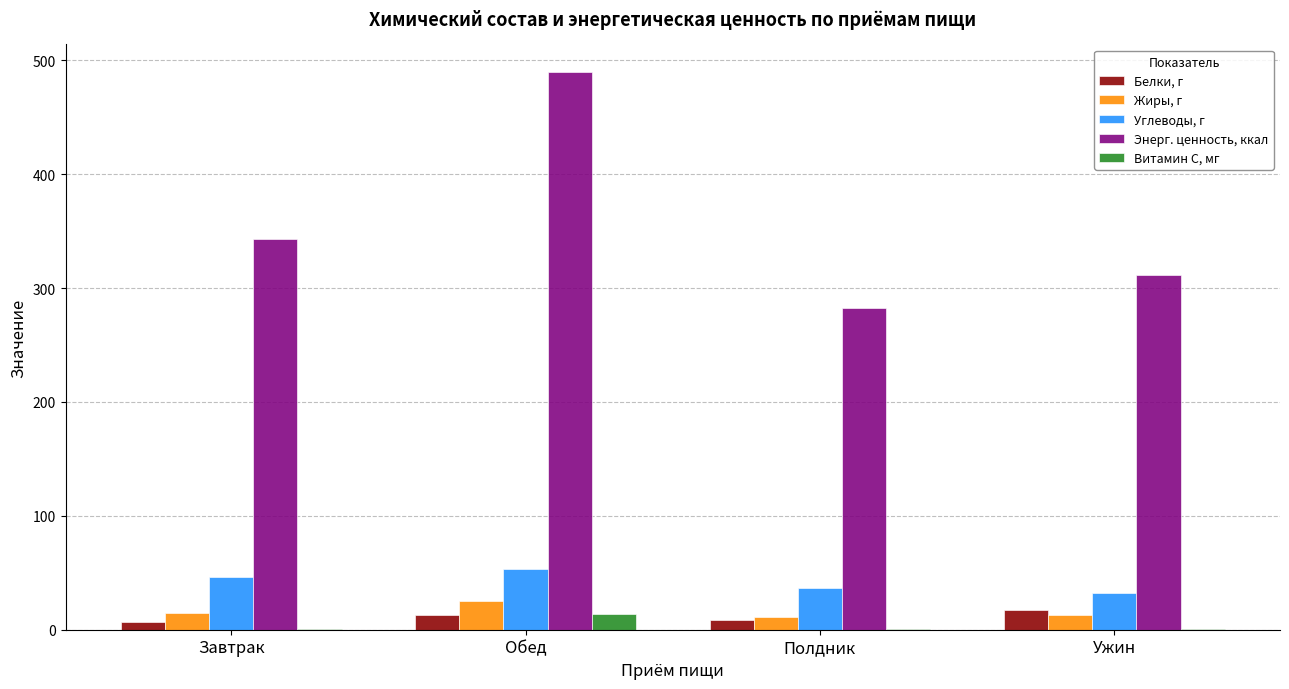

The value of Витамин С, мг at Завтрак is 0.5. True or false?

True